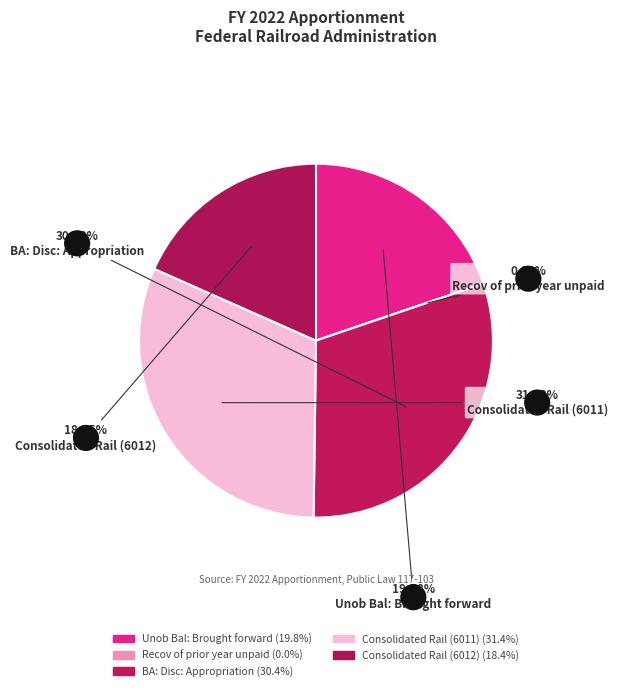

The Consolidated Rail (6012) slice represents 12% of the pie. True or false?

False